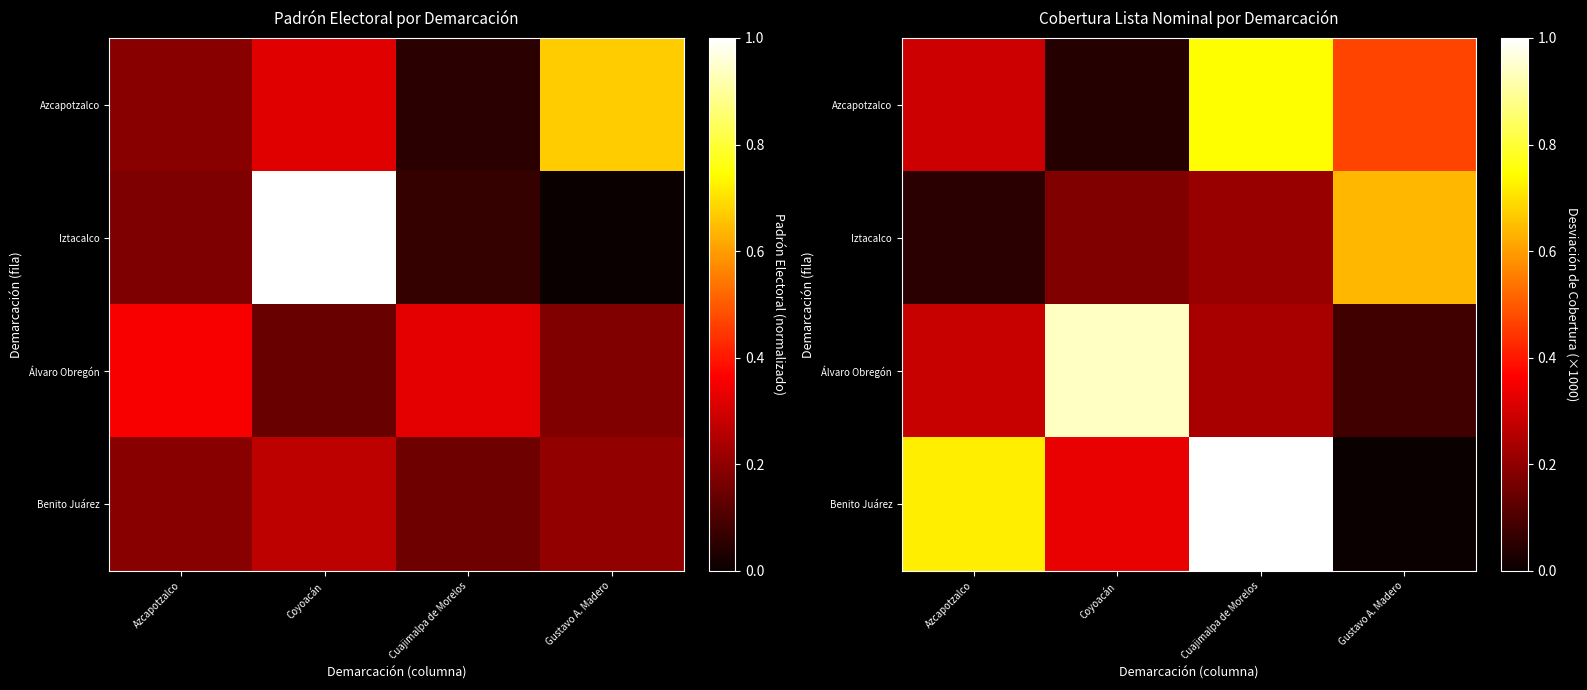

At which label does Álvaro Obregón reach its peak?

Coyoacán